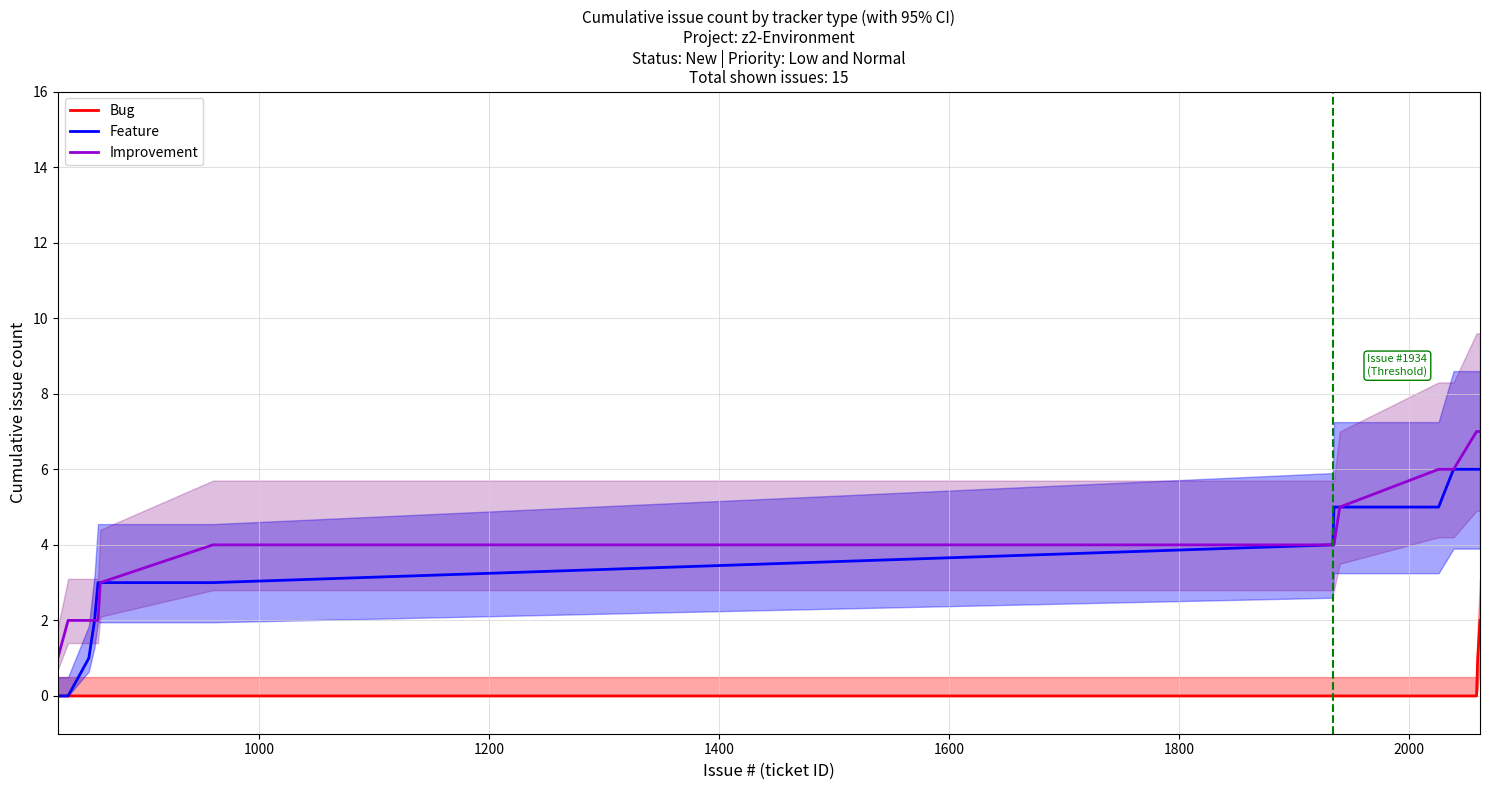

Reading left to right, list all the values displayed in this chart.

Bug: 0	0	0	0	0	0	0	0	0	0	0	0	0	1	2
Feature: 0	0	1	2	3	3	3	4	5	5	5	6	6	6	6
Improvement: 1	2	2	2	2	3	4	4	4	5	6	6	7	7	7